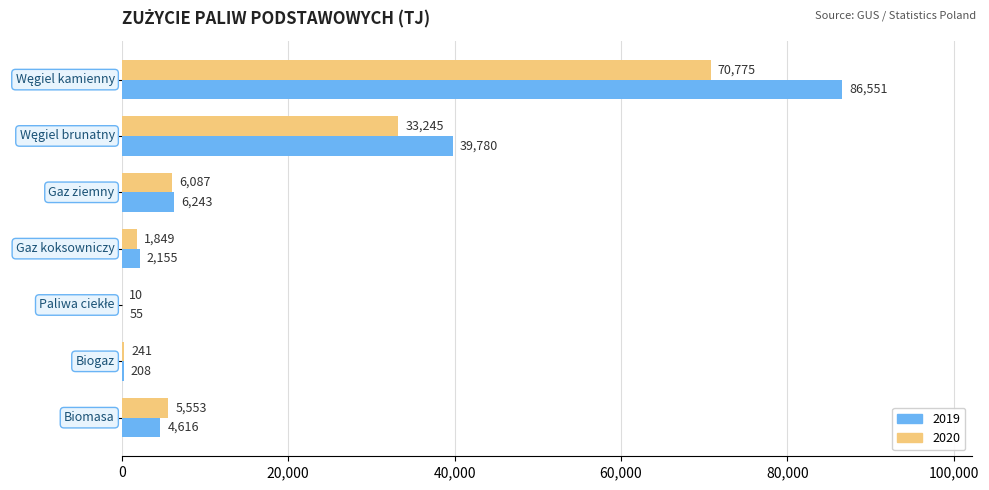

Count the number of data series in this chart.

2